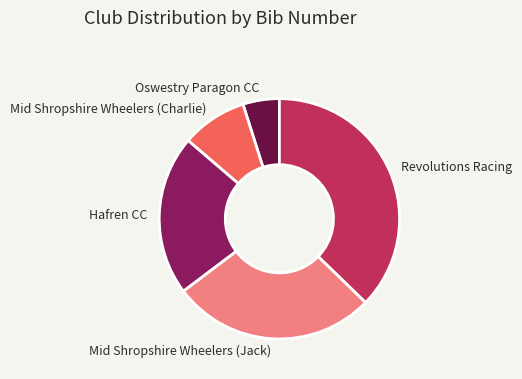

Combined, do Mid Shropshire Wheelers (Jack) and Revolutions Racing account for over 50%?

Yes